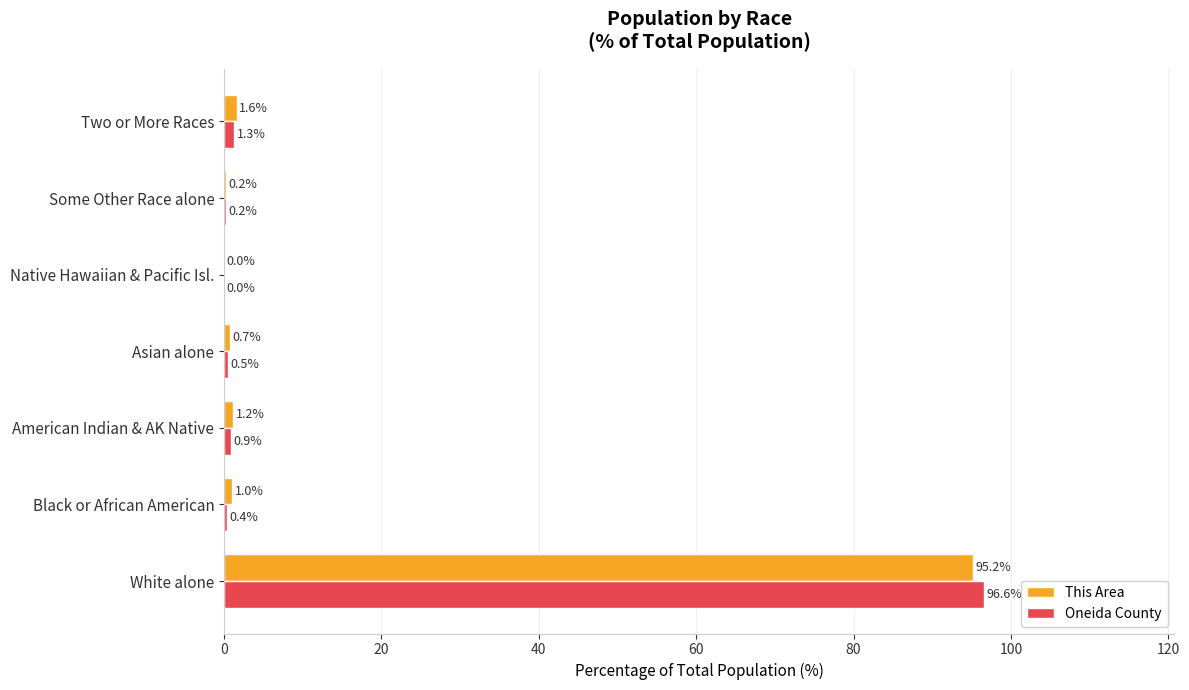

Is it true that This Area equals 63.6 at White alone?

False